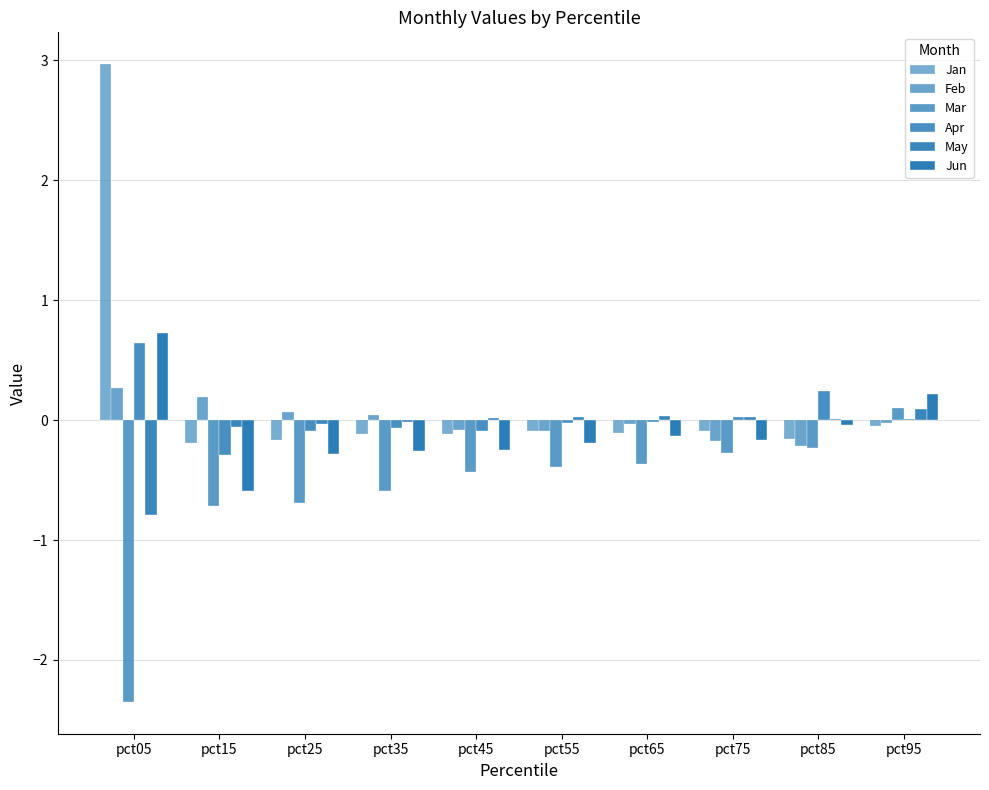

How many categories are shown in the chart?

10